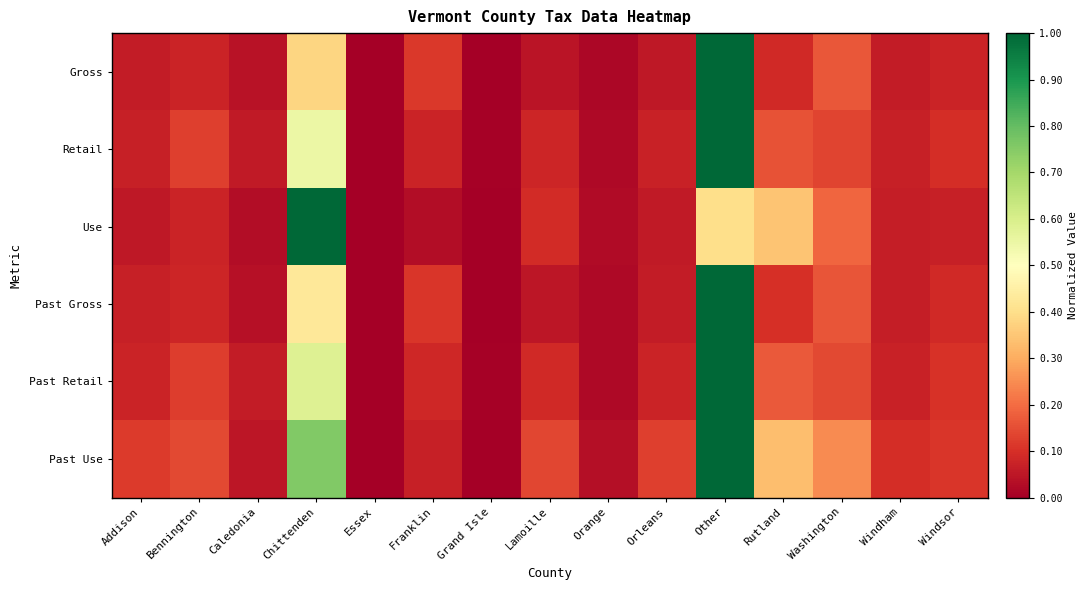

What is the maximum value shown in the chart?

1.0